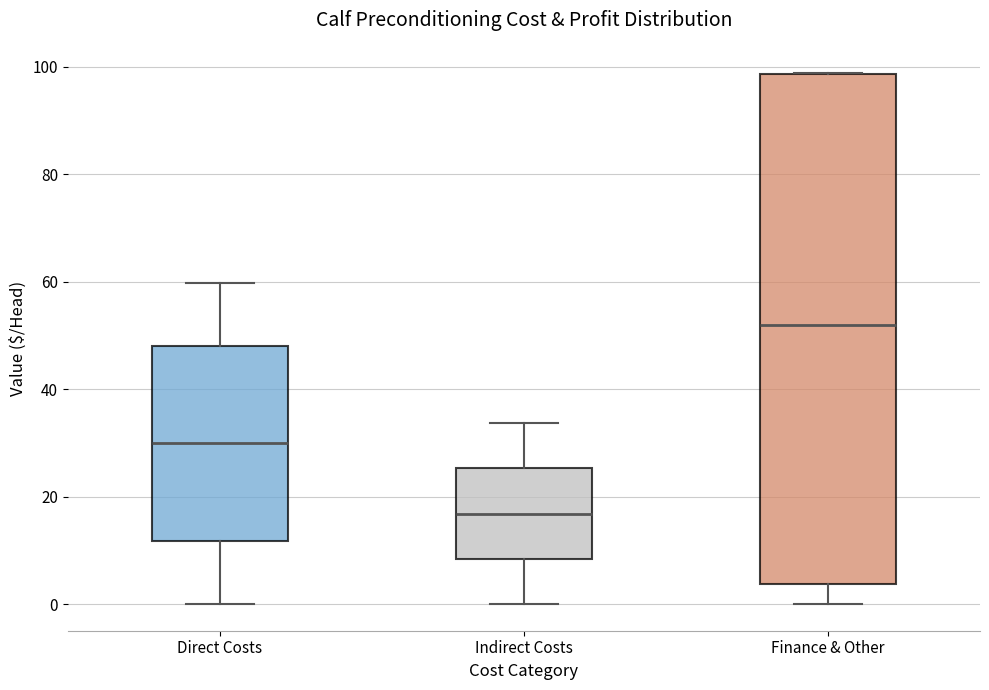

Reading left to right, transcribe this box plot: for each box, give where its median line is, the range the box spans, and where its two whiskers end, as read against the y-axis. The values are not printed on the chart, so give them approximately, as read against the axis.

Direct Costs: median 30, box 12 to 48, whiskers 0 to 60
Indirect Costs: median 16, box 8 to 26, whiskers 0 to 34
Finance & Other: median 52, box 4 to 98, whiskers 0 to 98